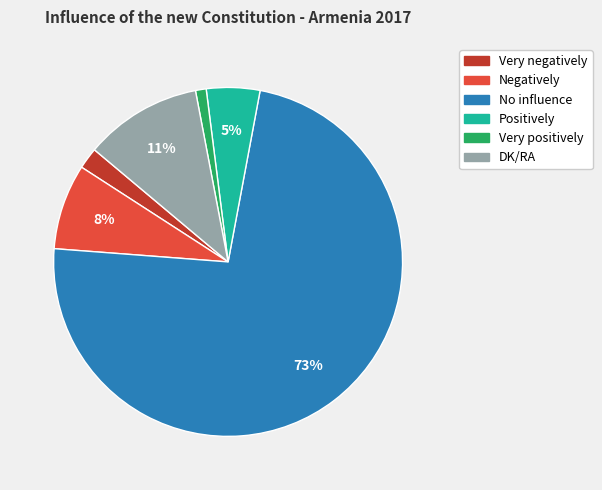

What is the smallest slice in the pie chart?

Very positively